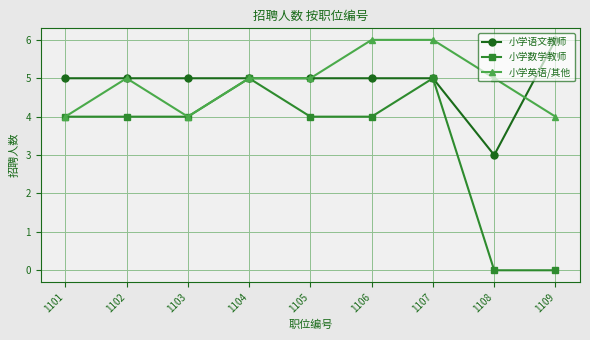

At which category does 小学英语/其他 reach its first local valley?

1103